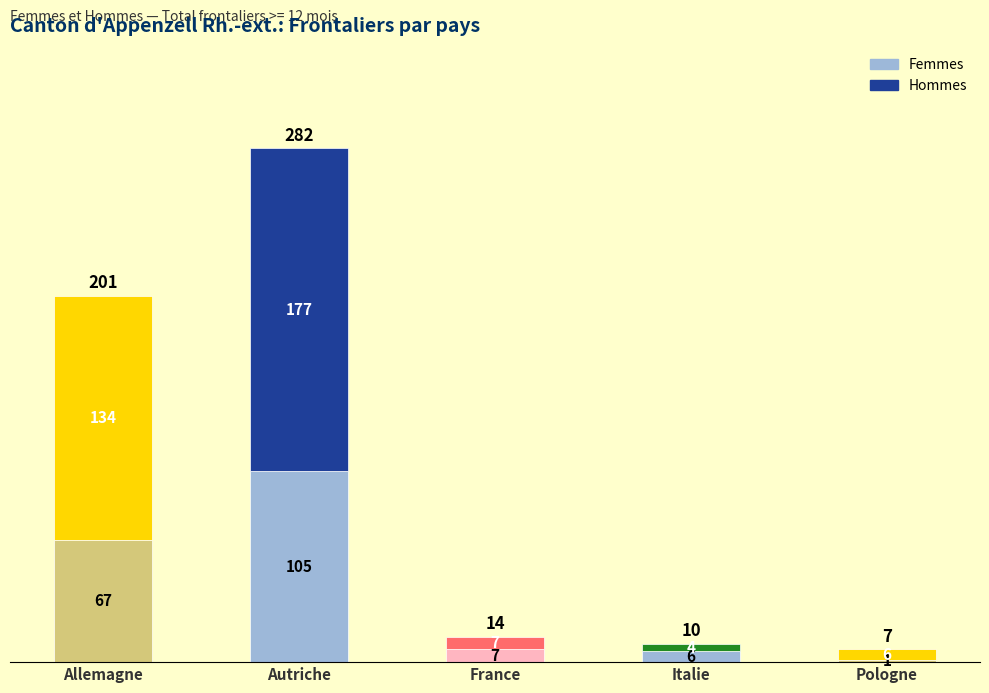

What is the sum of the Femmes values at Italie and Allemagne?

73